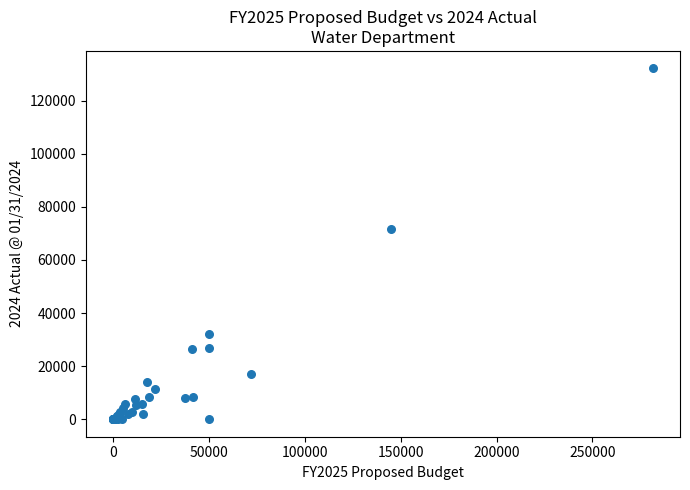

What Y value in the scatter plot is closest to 66082?

71676.0